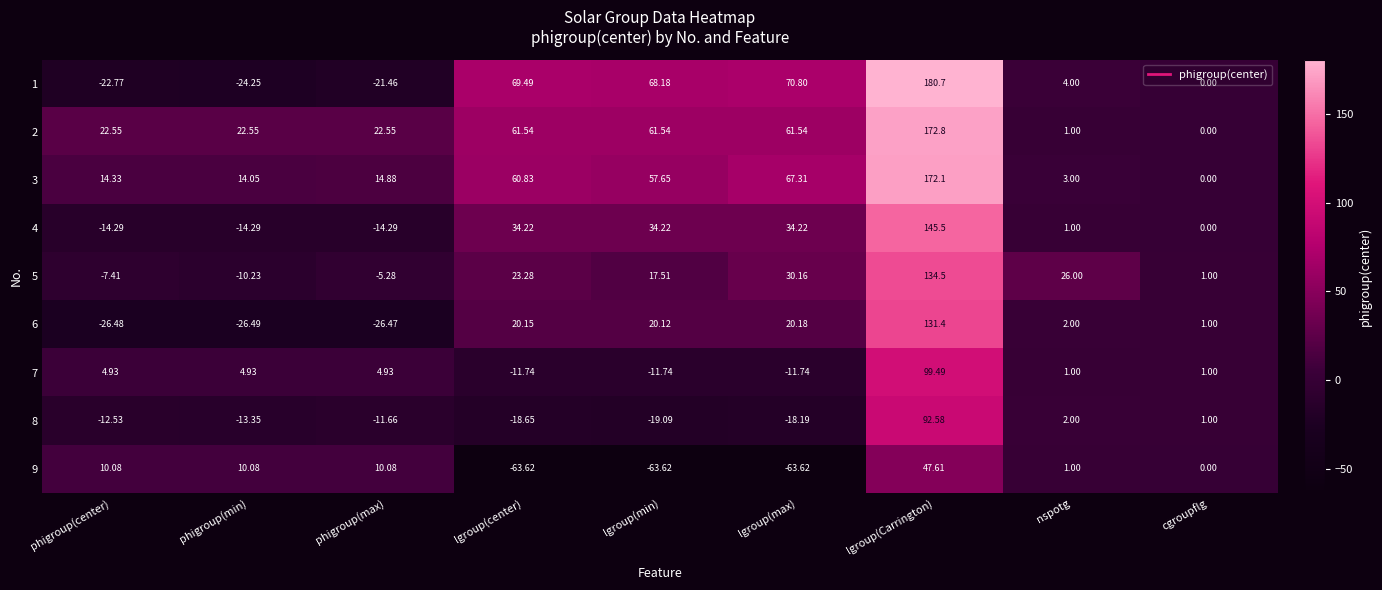

Where is 6 nearest to the value 52?

lgroup(max)